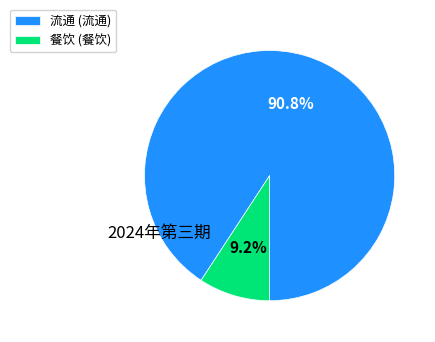

Which slice is the largest?

流通